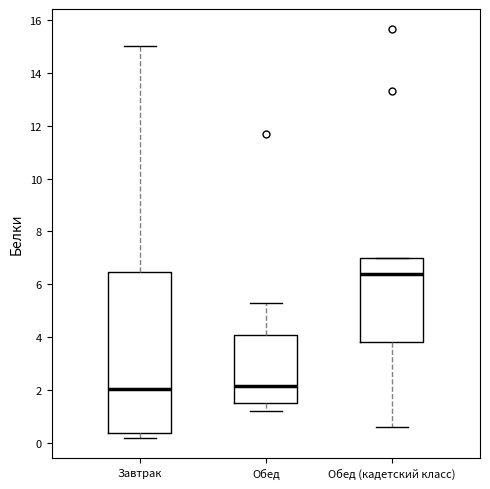

Reading left to right, read every box against the y-axis: the position of its median line, the range the box covers, and the ends of its whiskers. The values are not printed on the chart, so give them approximately, as read against the axis.

Завтрак: median 2.0, box 0.4 to 6.4, whiskers 0.2 to 15.0
Обед: median 2.2, box 1.6 to 4.0, whiskers 1.2 to 5.2
Обед (кадетский класс): median 6.4, box 3.8 to 7.0, whiskers 0.6 to 7.0